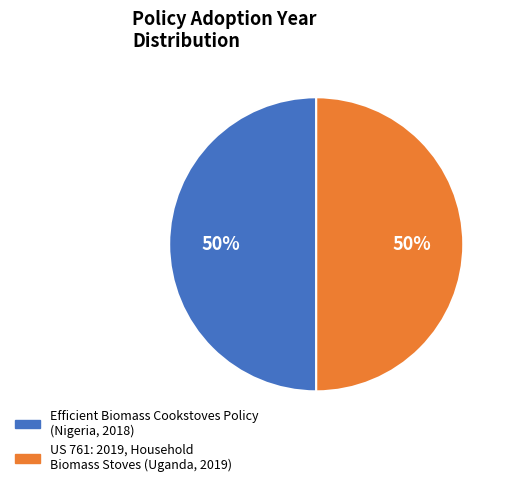

To the nearest percent, what portion does US 761: 2019, Household Biomass Stoves (Uganda, 2019) represent?

50%